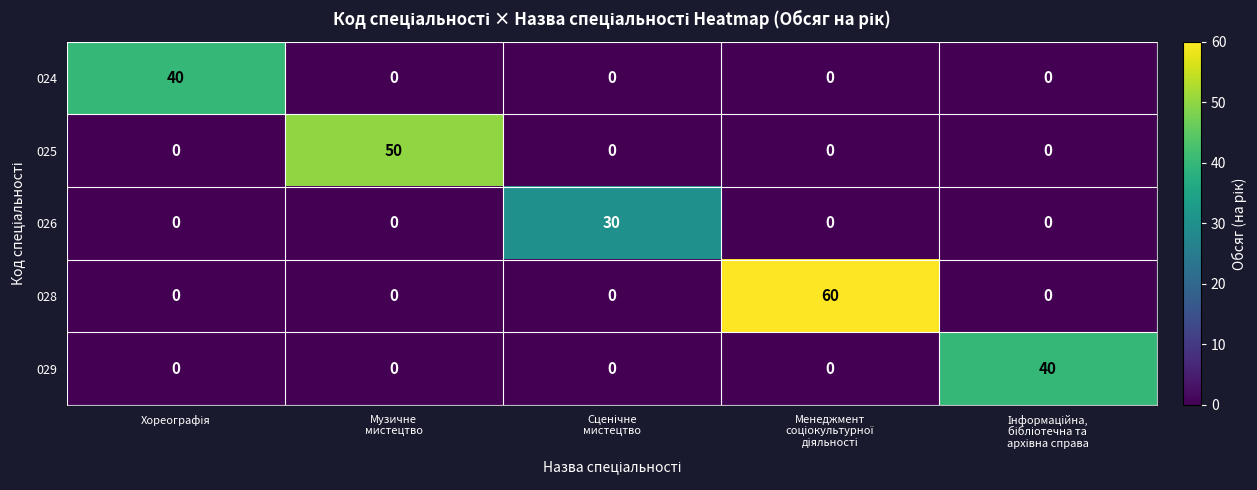

How many values in 026 are above zero?

1